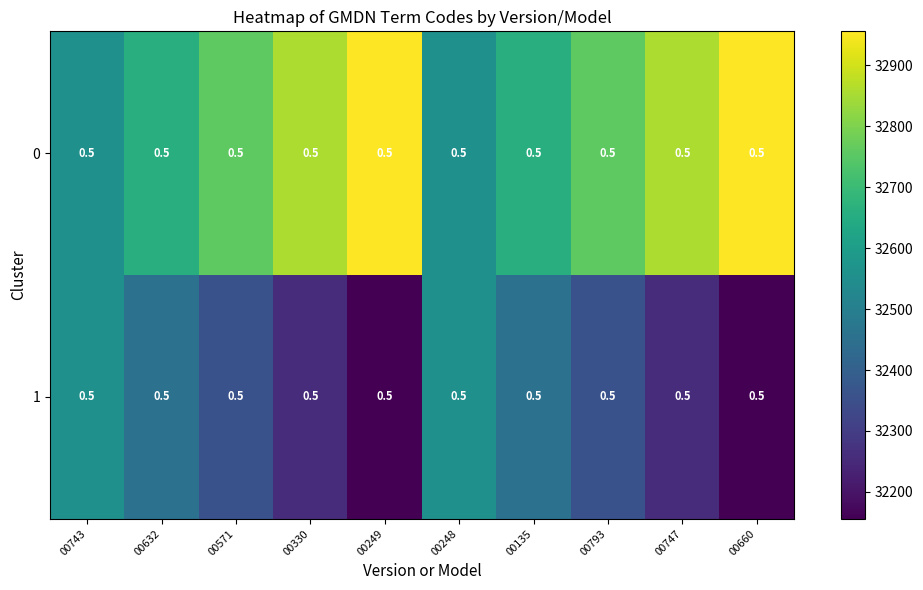

What is the minimum value for 1?

32156